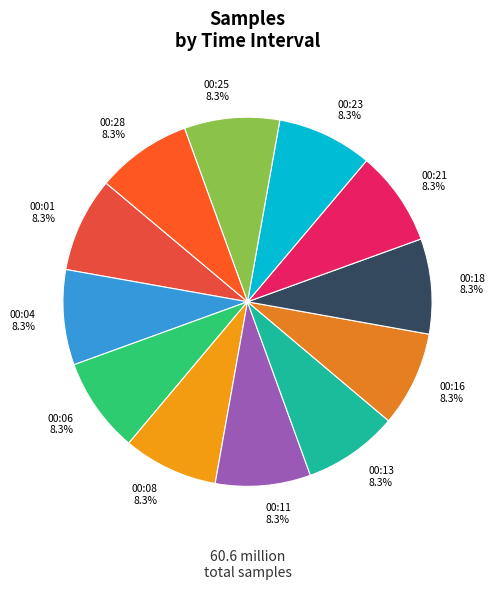

What percentage is NOT represented by 00:01?

91.7%